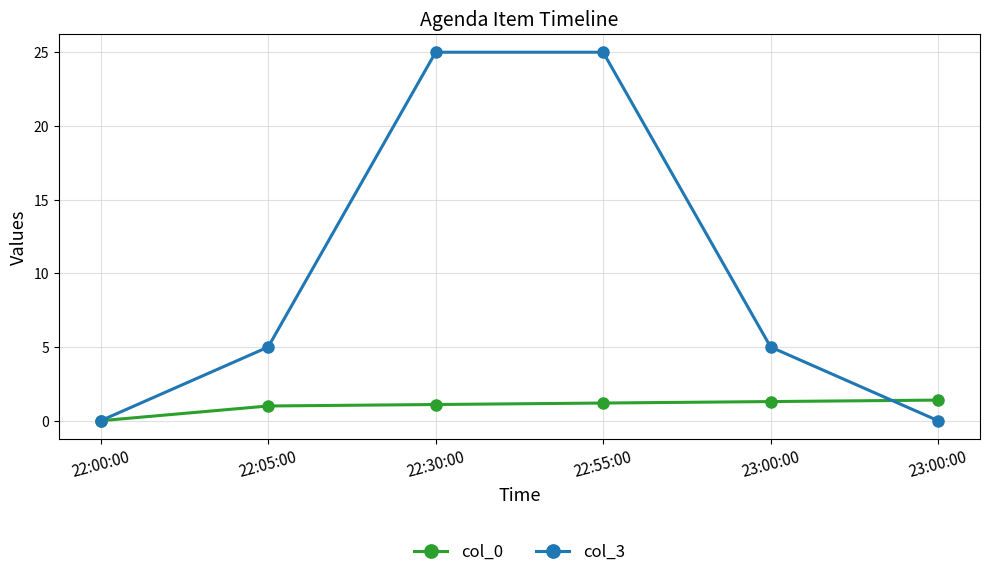

Rank the categories by col_3 value from highest to lowest.

22:30:00, 22:55:00, 22:05:00, 23:00:00, 22:00:00, 23:00:00